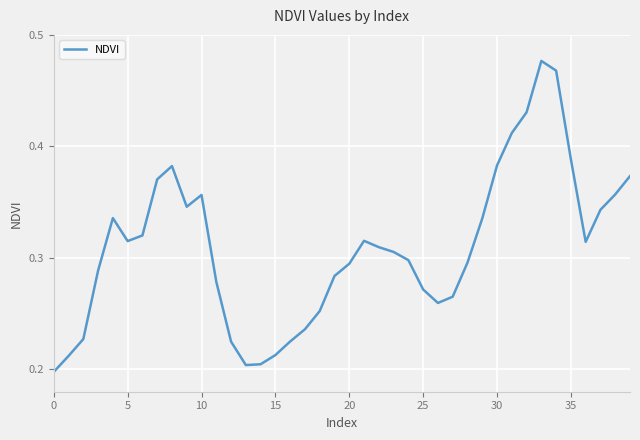

Is this an area chart (filled region under the line)?

No